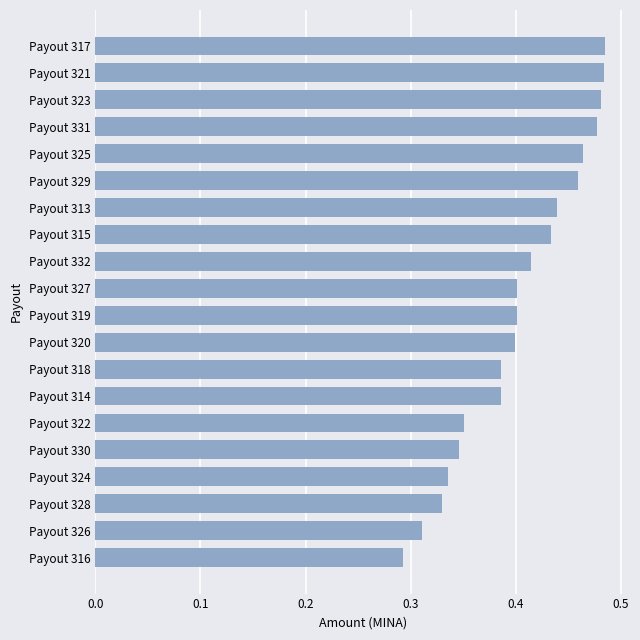

Is it true that the value at Payout 315 is 0.4?

True